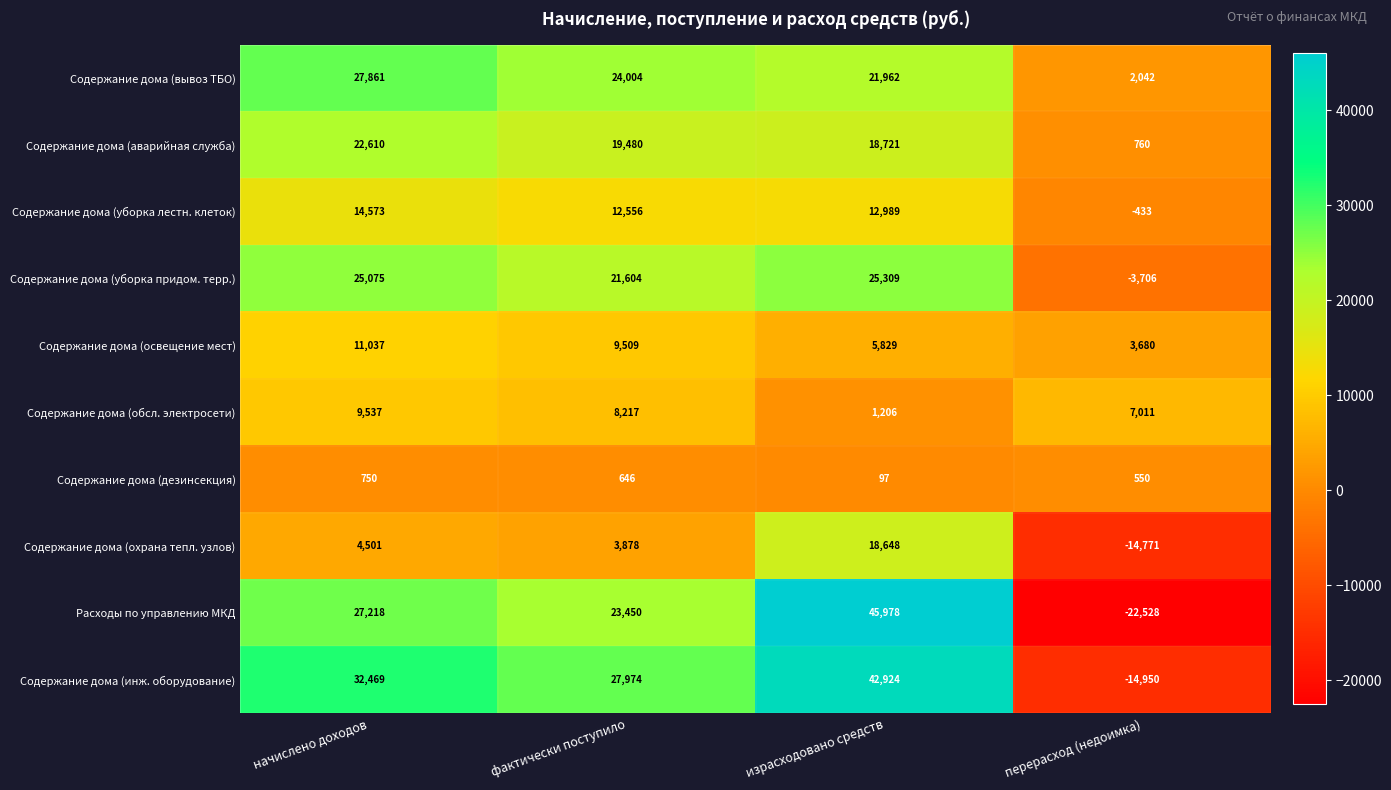

List the series in order of their peak value, lowest first.

Содержание дома (дезинсекция), Содержание дома (обсл. электросети), Содержание дома (освещение мест), Содержание дома (уборка лестн. клеток), Содержание дома (охрана тепл. узлов), Содержание дома (аварийная служба), Содержание дома (уборка придом. терр.), Содержание дома (вывоз ТБО), Содержание дома (инж. оборудование), Расходы по управлению МКД